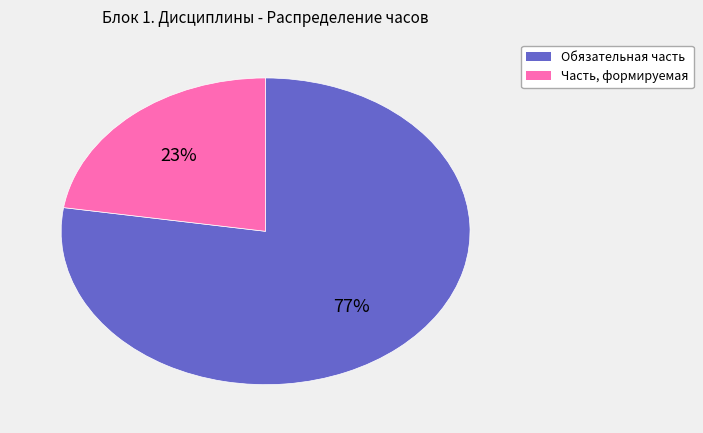

What percentage is the Часть, формируемая slice, to the nearest percent?

23%